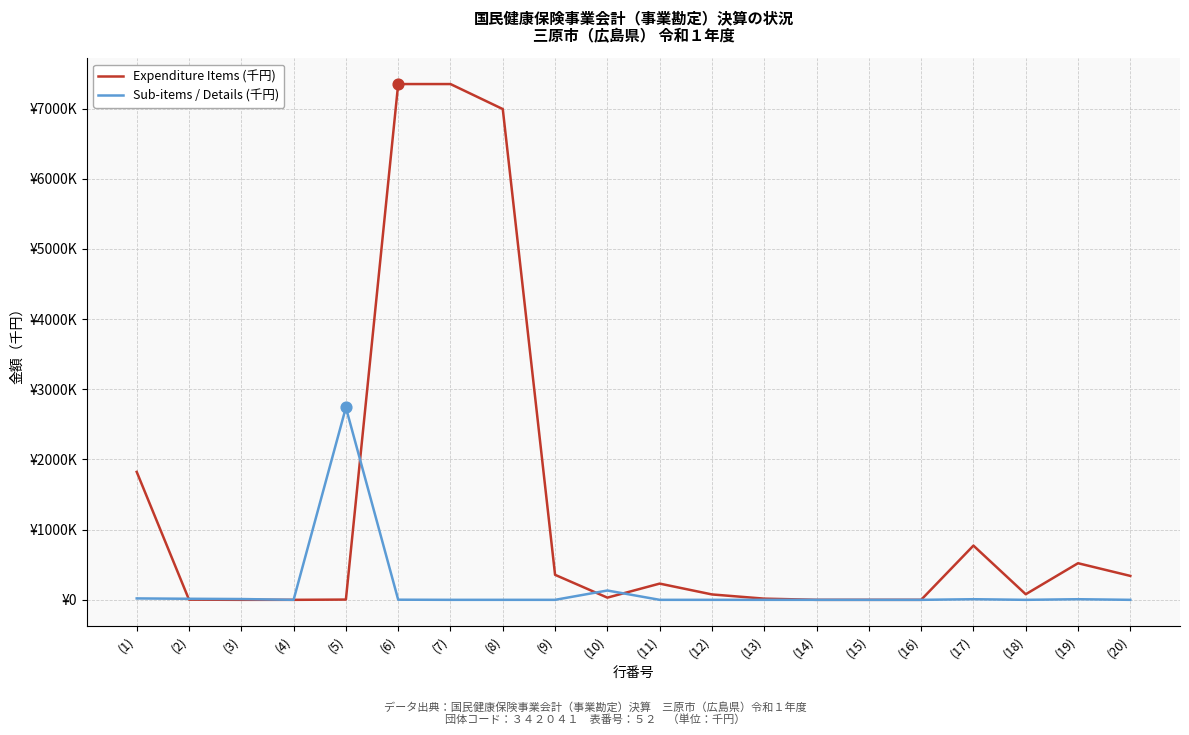

Does the chart have visible grid lines?

Yes